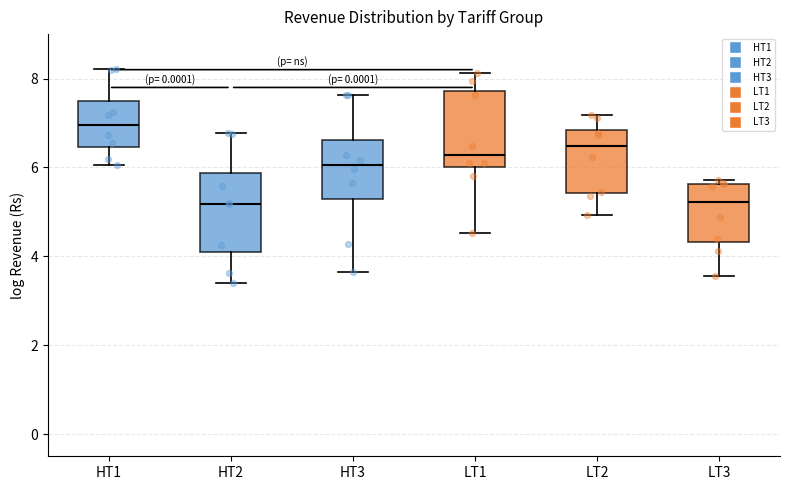

Which box's median line is the highest?

HT1